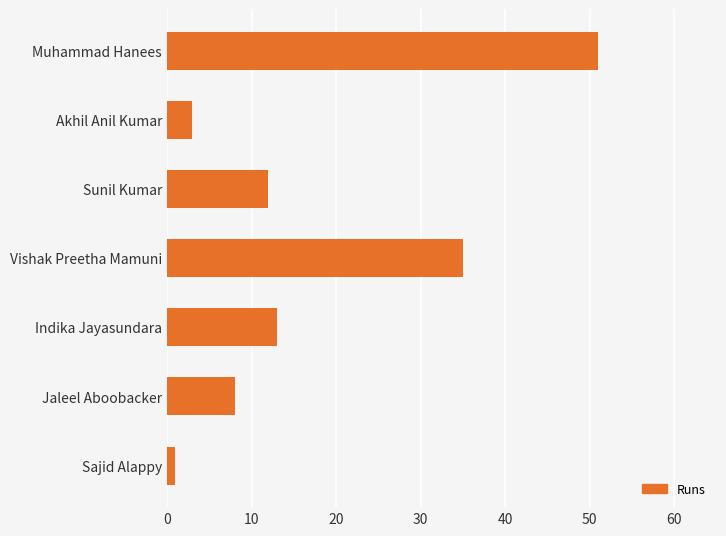

What is the sum of all values?

123